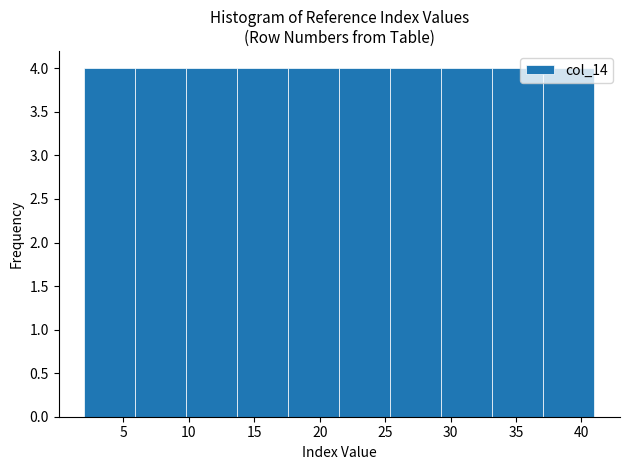

What is the height of the bar covering 9.8 to 13.7 on the x-axis? Neither the bar edges nor the heights are printed on the chart, so give them approximately, as read against the axes.

4